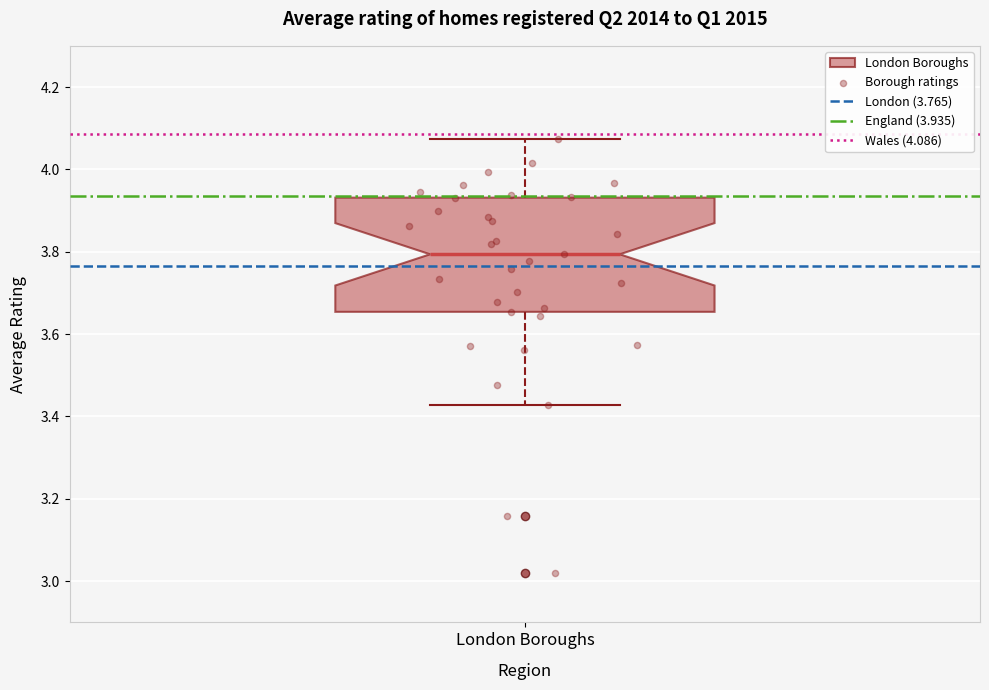

Read this box plot against the y-axis: the position of the median line, the range covered by the box, and the ends of both whiskers. The values are not printed on the chart, so give them approximately, as read against the axis.

median 3.80, box 3.66 to 3.94, whiskers 3.42 to 4.08